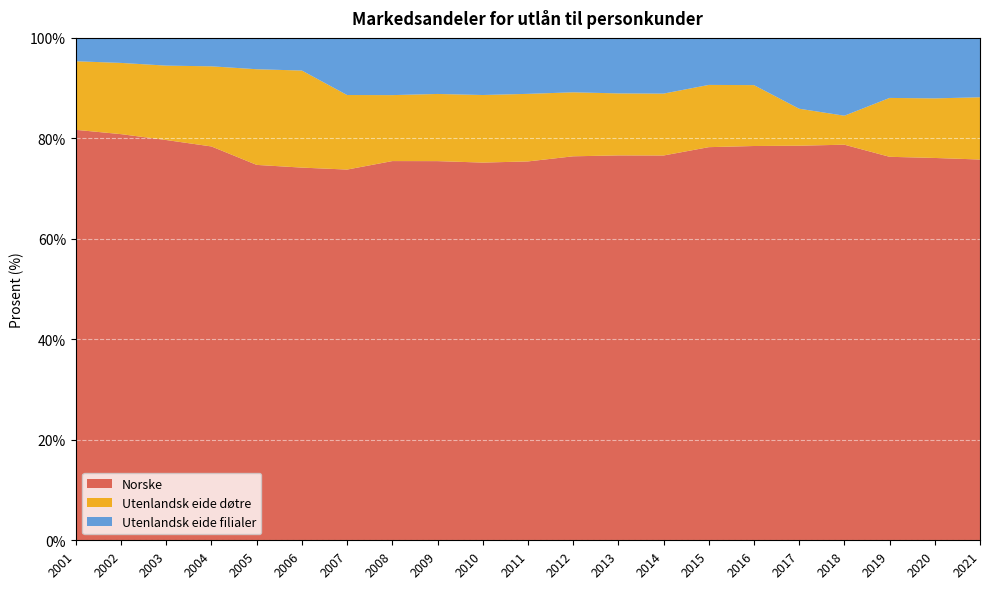

Reading right to left, list all the values displayed in this chart.

Norske: 2021=75.8	2020=76.1	2019=76.3	2018=78.7	2017=78.5	2016=78.5	2015=78.2	2014=76.6	2013=76.6	2012=76.4	2011=75.4	2010=75.2	2009=75.5	2008=75.5	2007=73.8	2006=74.2	2005=74.7	2004=78.4	2003=79.7	2002=80.8	2001=81.7
Utenlandsk eide døtre: 2021=12.4	2020=11.9	2019=11.7	2018=5.8	2017=7.4	2016=12.1	2015=12.4	2014=12.3	2013=12.3	2012=12.7	2011=13.4	2010=13.4	2009=13.4	2008=13.1	2007=14.8	2006=19.3	2005=19.0	2004=15.9	2003=14.8	2002=14.2	2001=13.7
Utenlandsk eide filialer: 2021=11.8	2020=12.0	2019=11.9	2018=15.5	2017=14.1	2016=9.4	2015=9.4	2014=11.1	2013=11.1	2012=10.8	2011=11.1	2010=11.4	2009=11.2	2008=11.4	2007=11.4	2006=6.5	2005=6.2	2004=5.7	2003=5.5	2002=5.0	2001=4.7